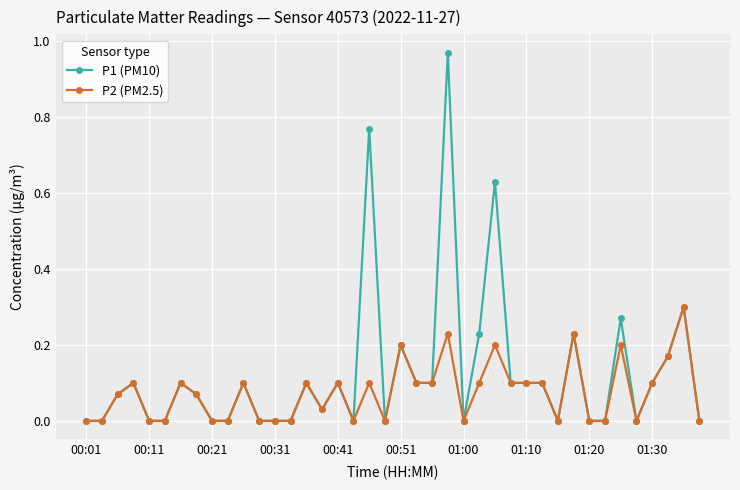

List the series in order of their overall mean, highest first.

P1 (PM10), P2 (PM2.5)